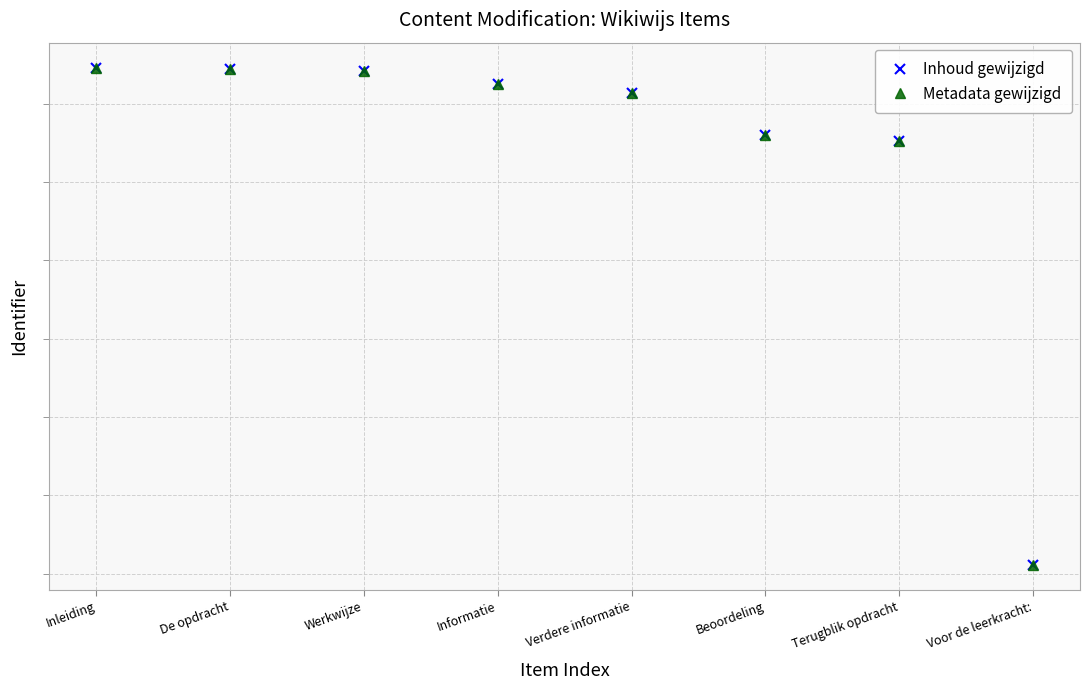

What is the difference between the maximum and minimum values in the Metadata gewijzigd series?

635